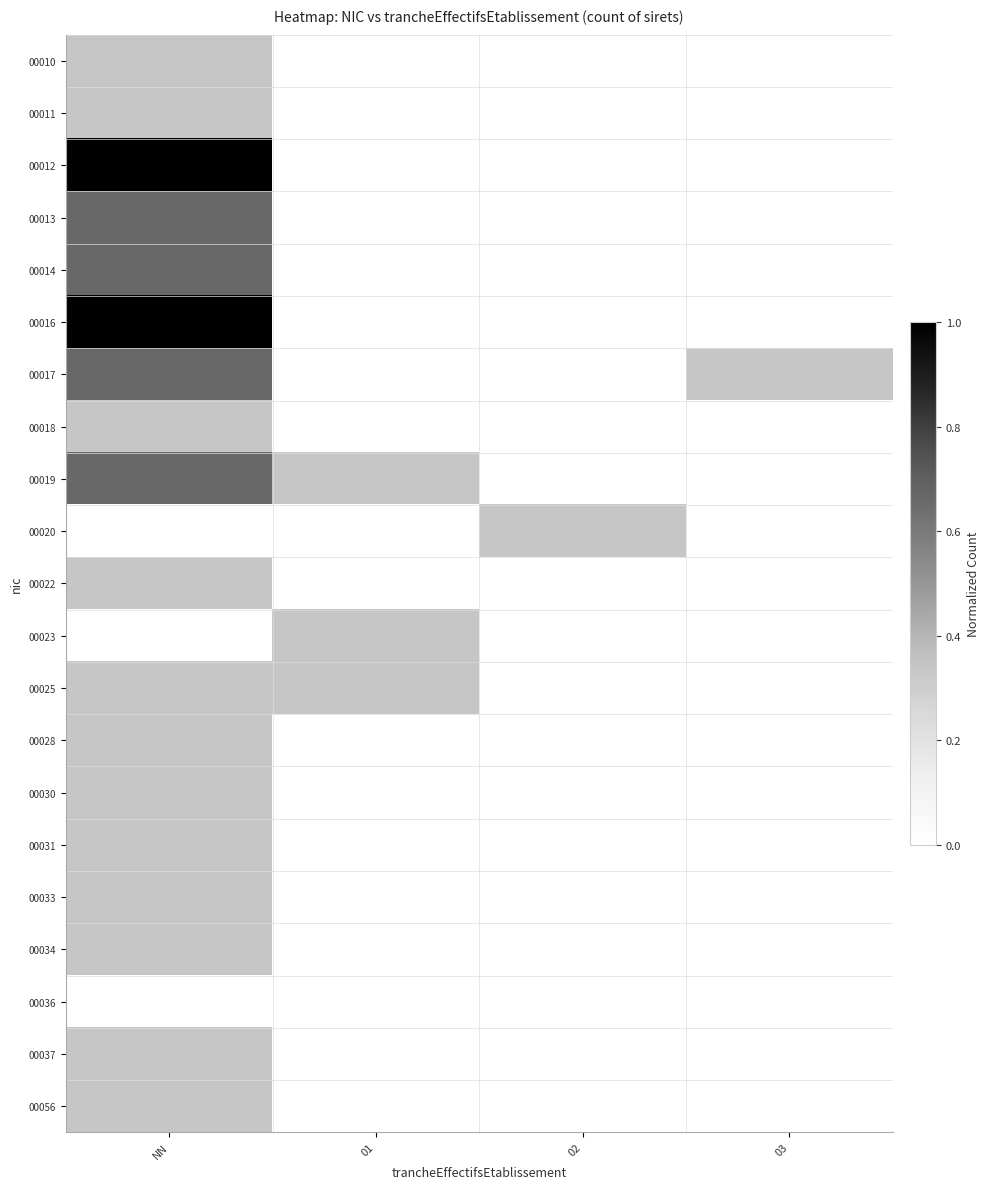

What is the difference between the highest and lowest values at NN?

1.0